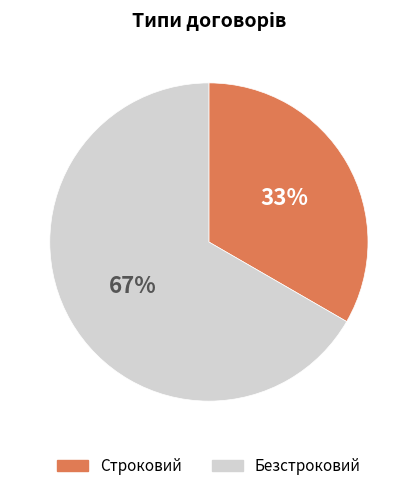

Which category has the biggest portion of the pie?

Безстроковий